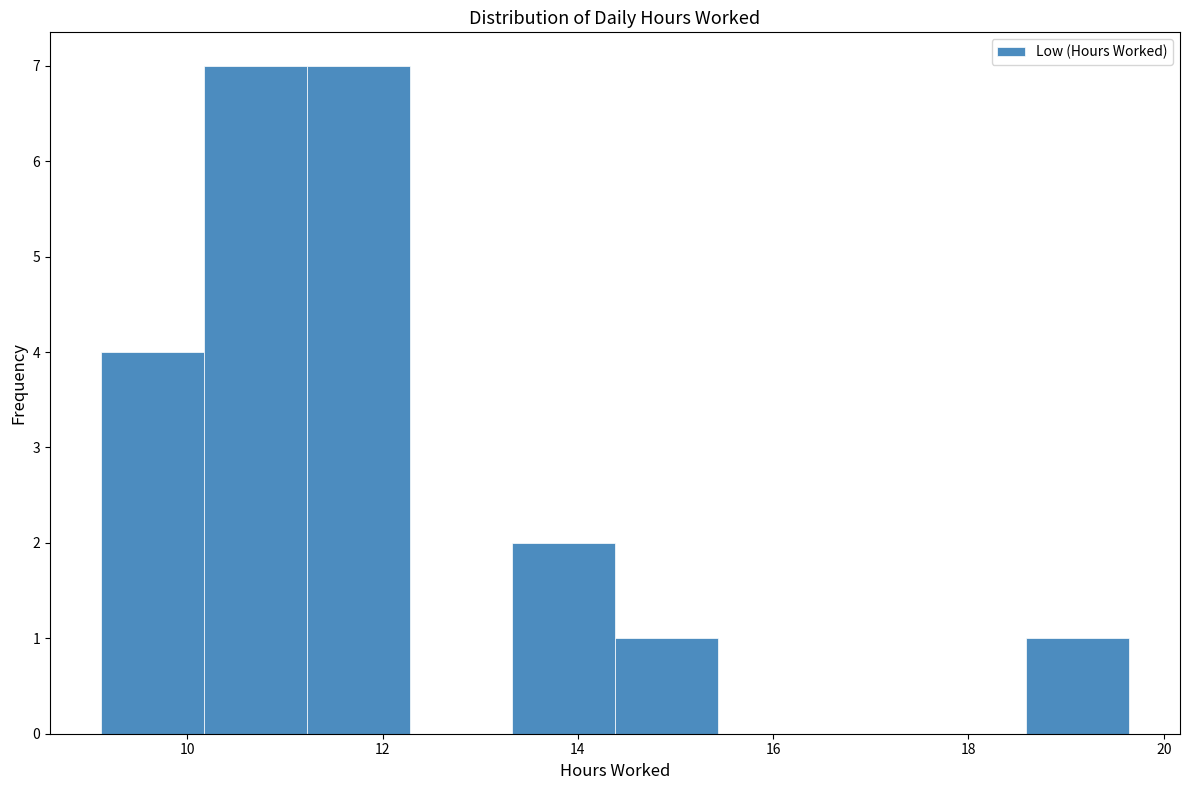

Reading left to right, list every bar in this chart as the range it spans on the x-axis followed by its height. Neither the bar edges nor the heights are printed on the chart, so give them approximately, as read against the axes.

9.2 to 10.2: 4
10.2 to 11.2: 7
11.2 to 12.2: 7
12.2 to 13.4: 0
13.4 to 14.4: 2
14.4 to 15.4: 1
15.4 to 16.4: 0
16.4 to 17.6: 0
17.6 to 18.6: 0
18.6 to 19.6: 1